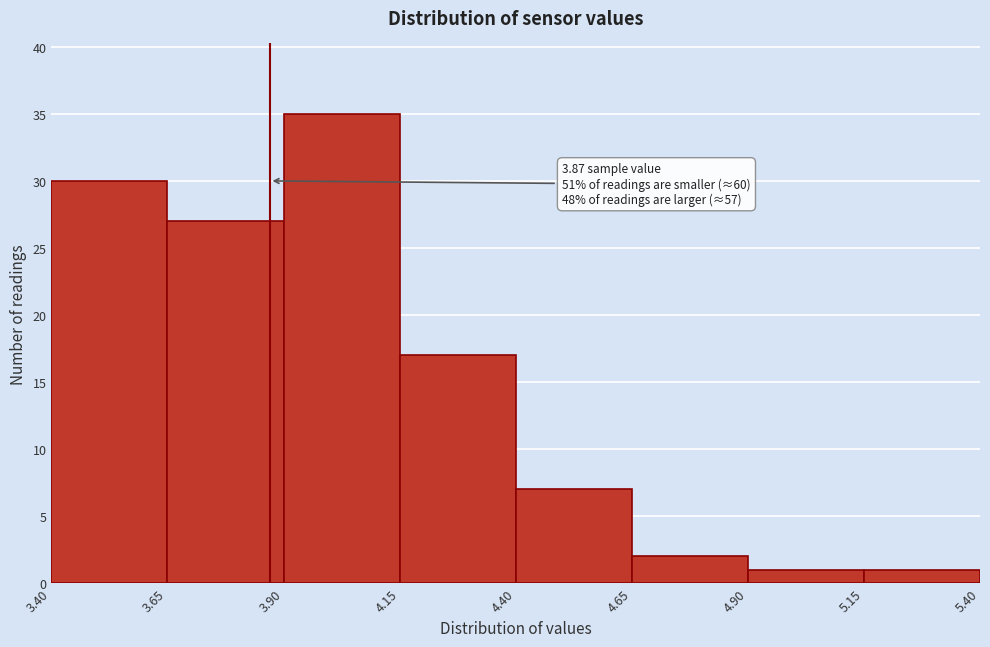

Which range on the x-axis has the tallest bar?

3.90 to 4.15